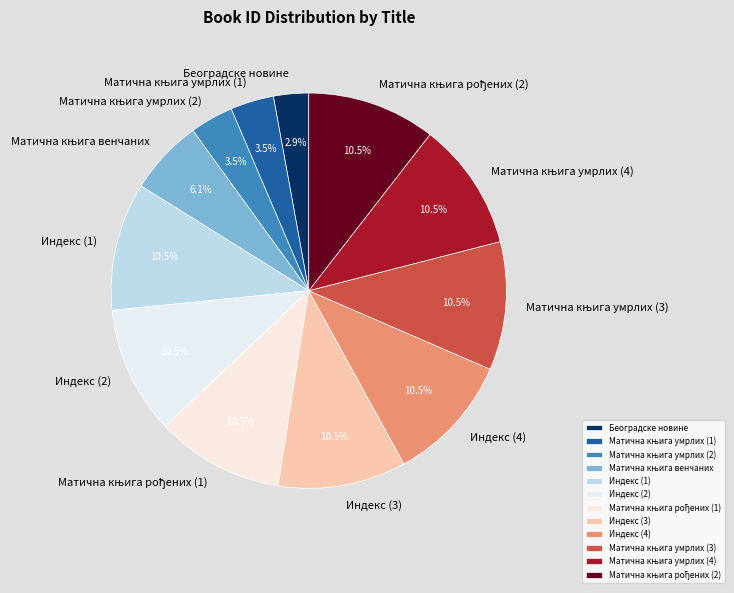

How many slices are in this pie chart?

12